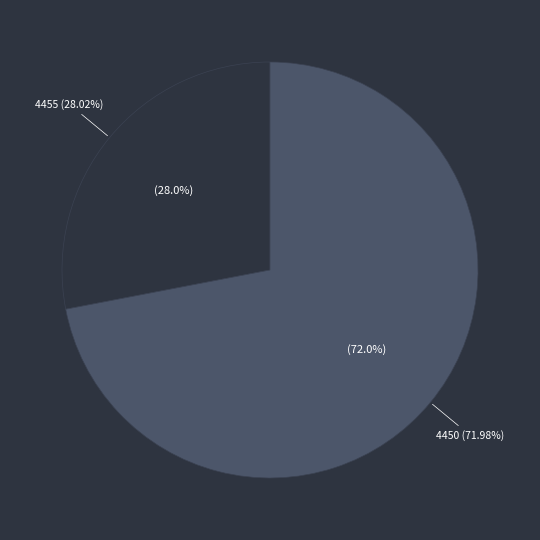

Which has a higher value, 4450 or 4455?

4450